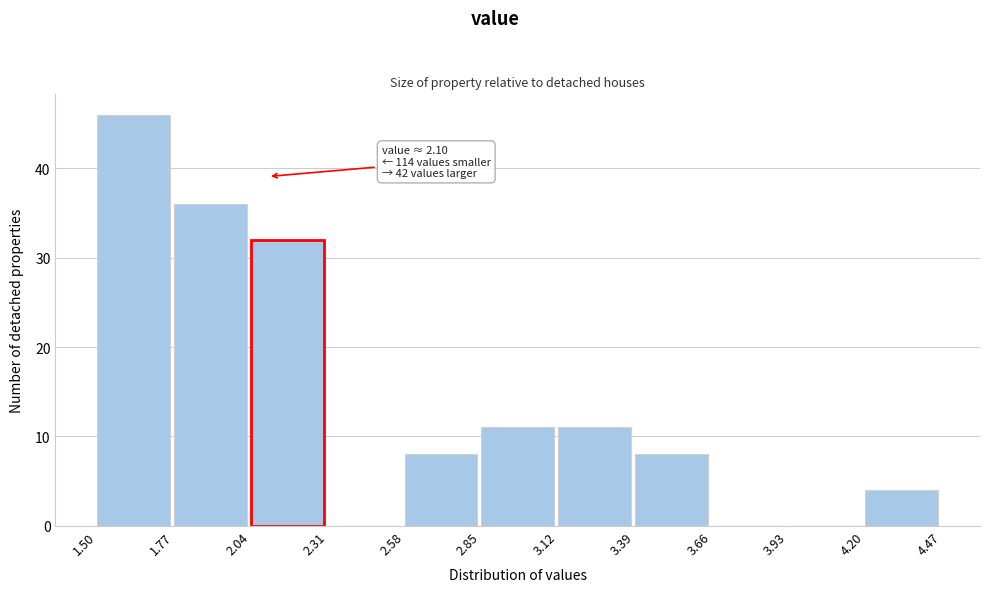

Over which range of the x-axis is the bar tallest?

1.50 to 1.77